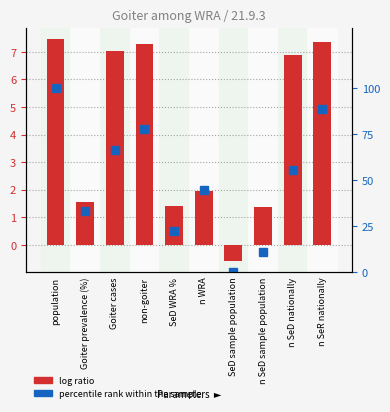

True or false: the data shows 11.0 at SeD WRA %.

False